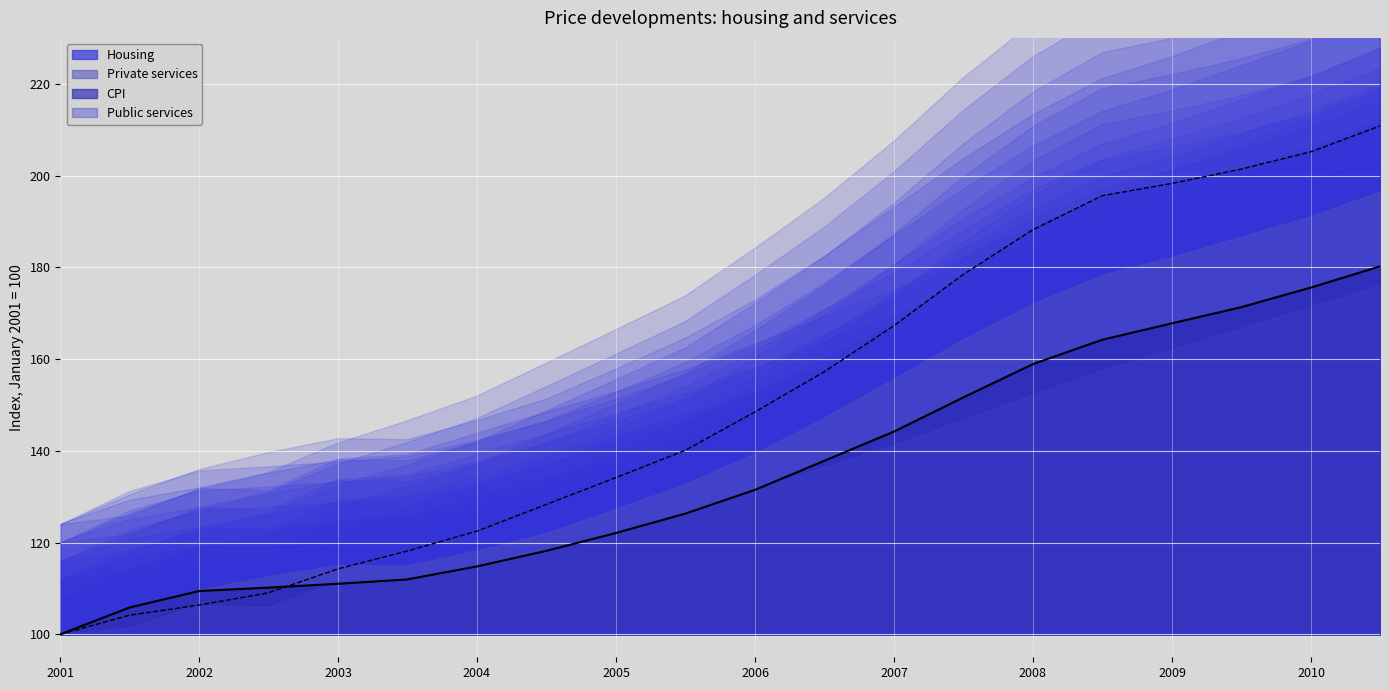

What is the spread (max minus min) of values at 2009-07-01?

30.1